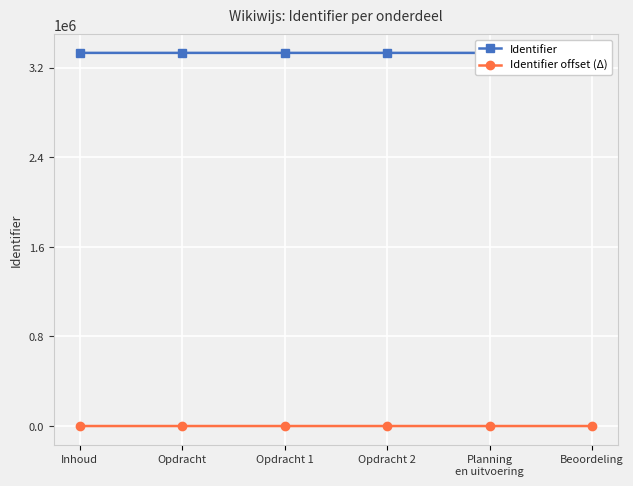

True or false: Identifier offset (Δ) and Identifier cross at least once.

False